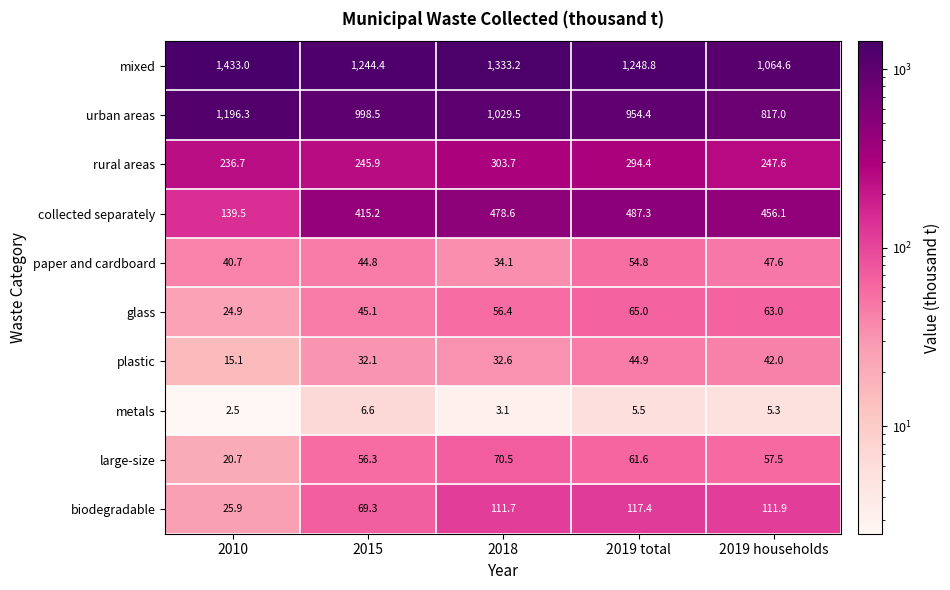

At how many categories does at least one series exceed 888?

5